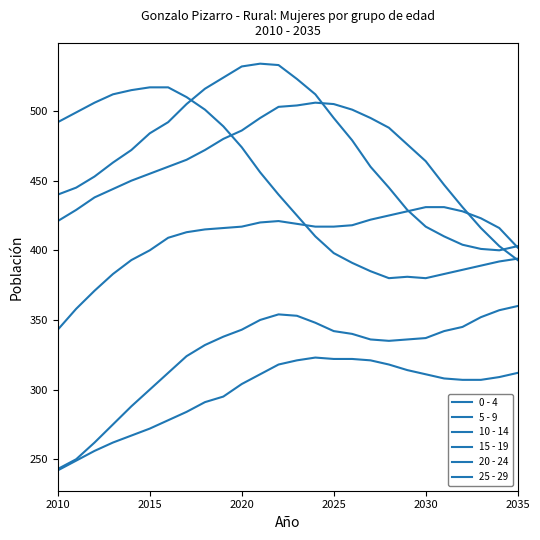

Does the chart have visible grid lines?

No